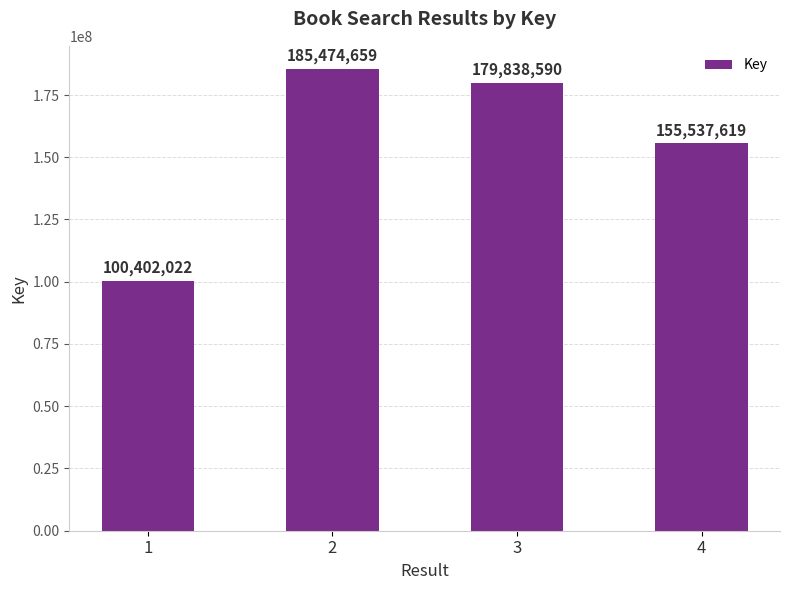

Does the chart contain stacked bars?

No